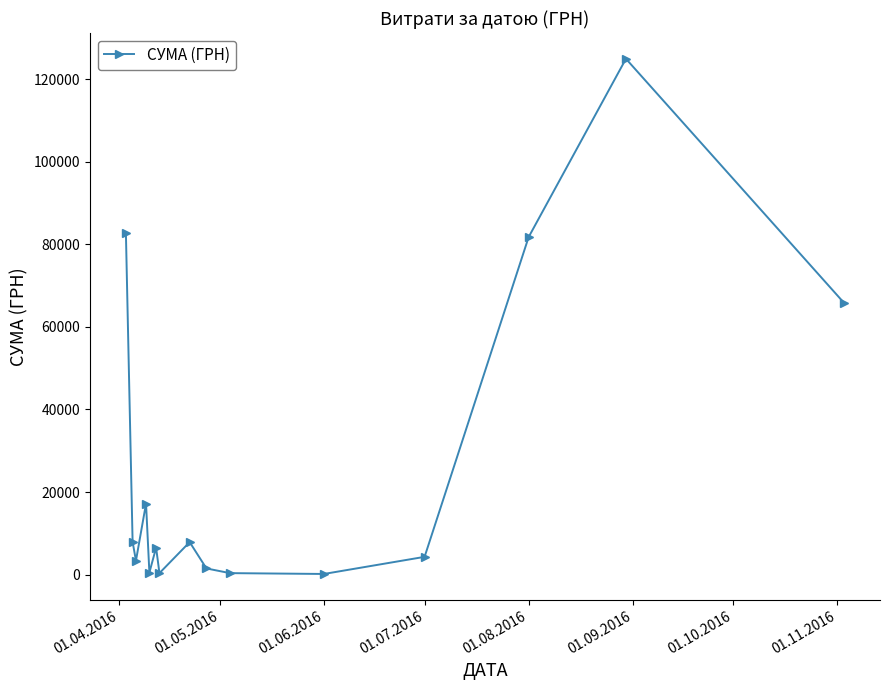

What is the maximum value shown in the chart?

124904.8